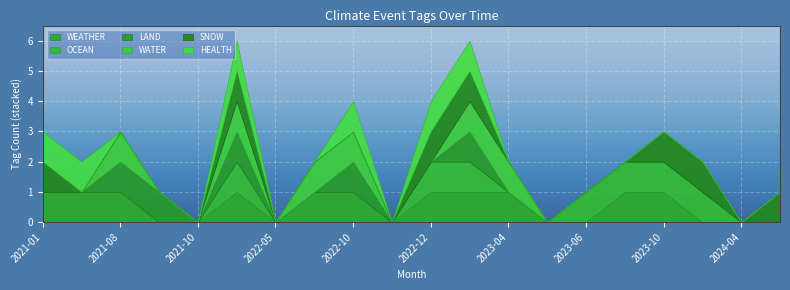

True or false: WATER and OCEAN intersect in this chart.

False